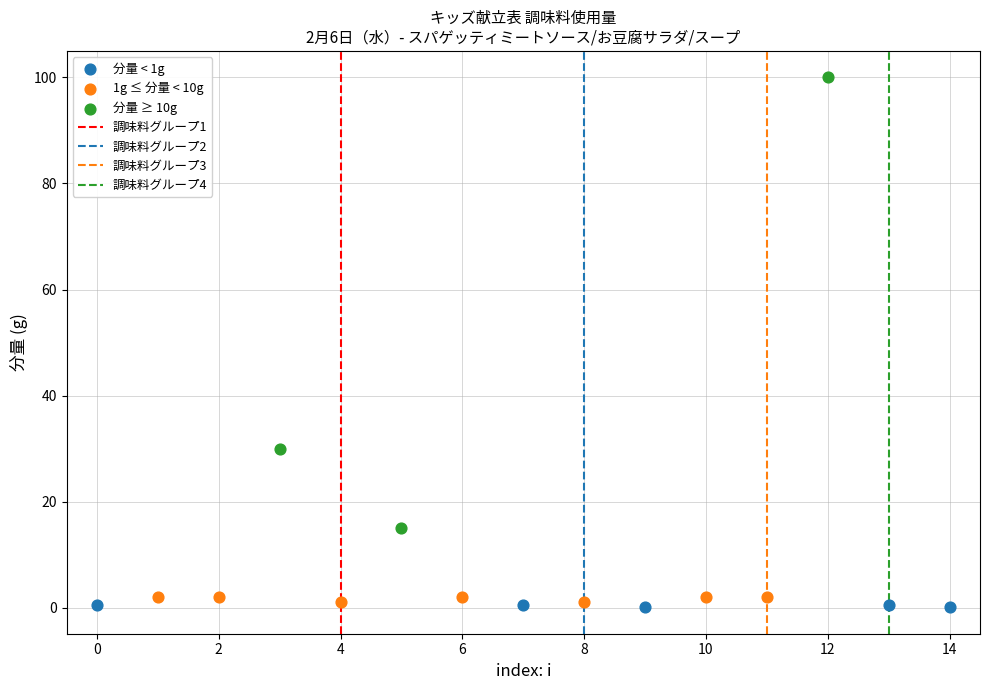

Which series has the widest spread of Y values?

分量 ≥ 10g